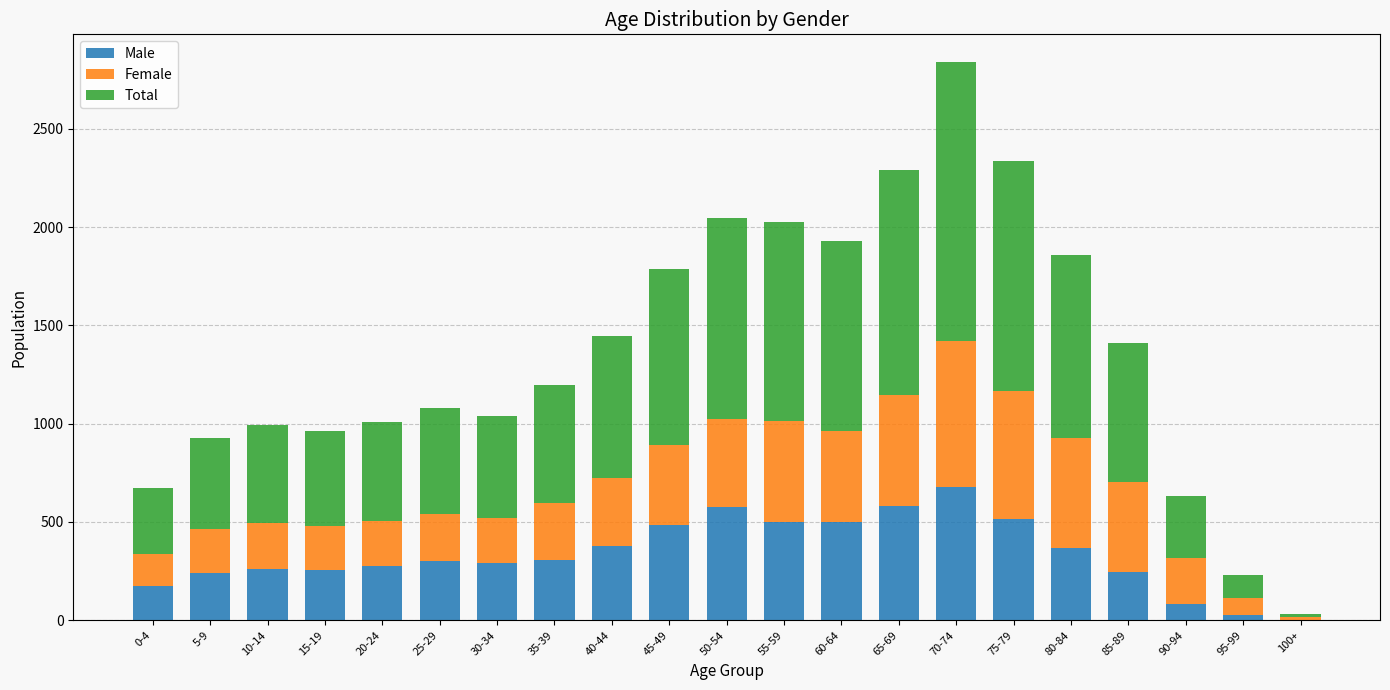

True or false: Male has a value of 368 at 80-84.

True